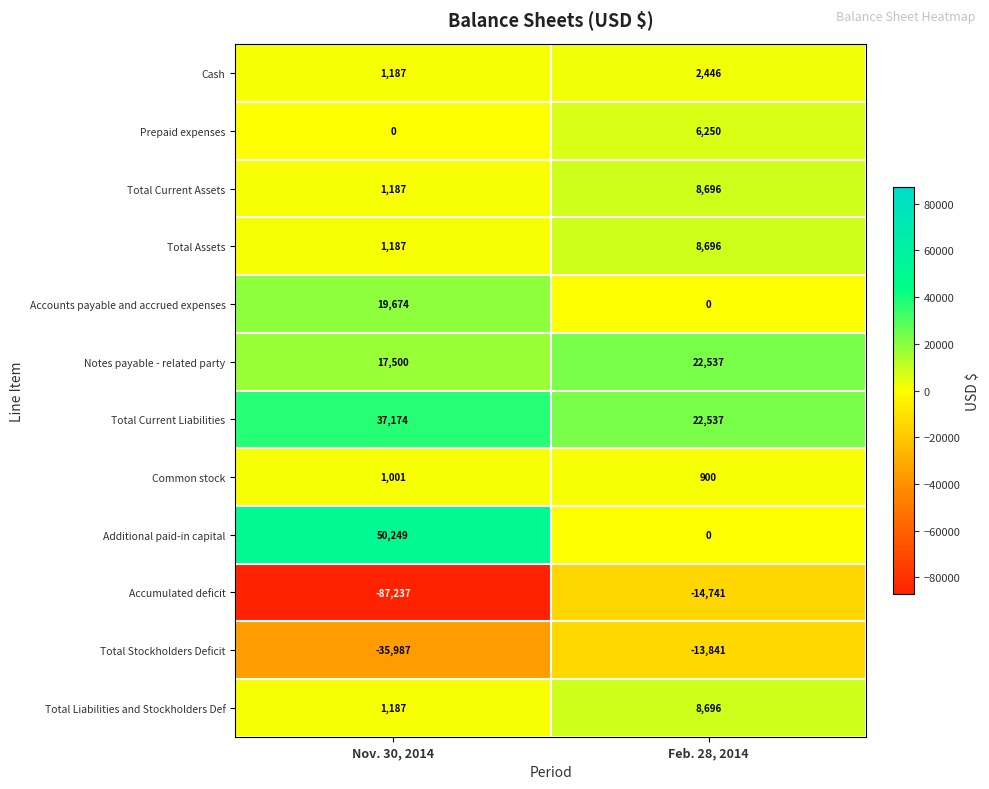

Rank the categories by Additional paid-in capital value from highest to lowest.

Nov. 30, 2014, Feb. 28, 2014